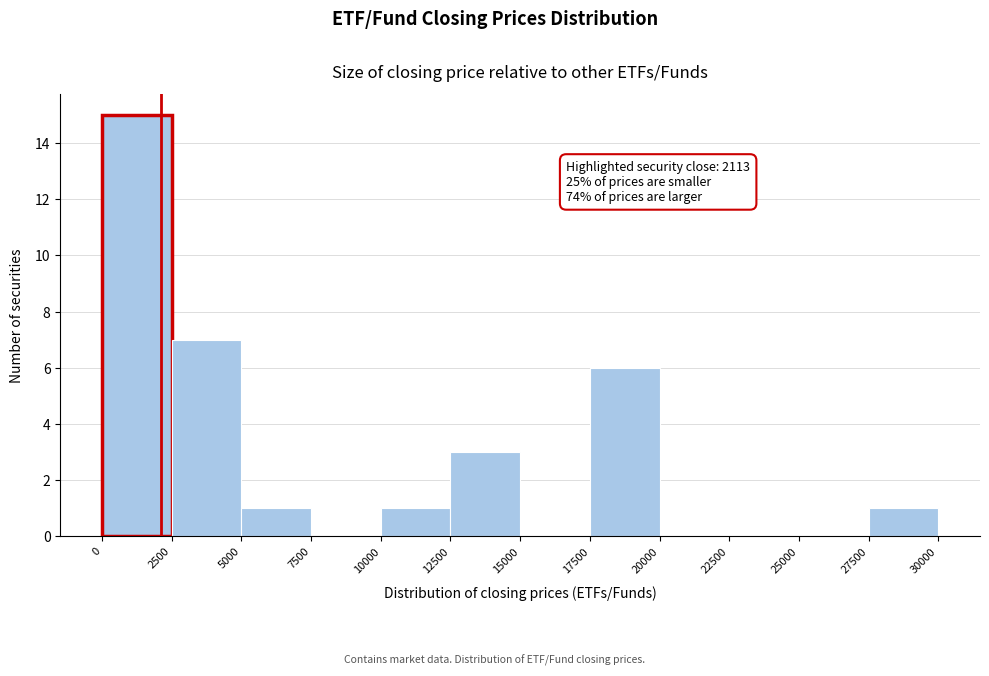

Which range on the x-axis has the tallest bar?

0 to 2500